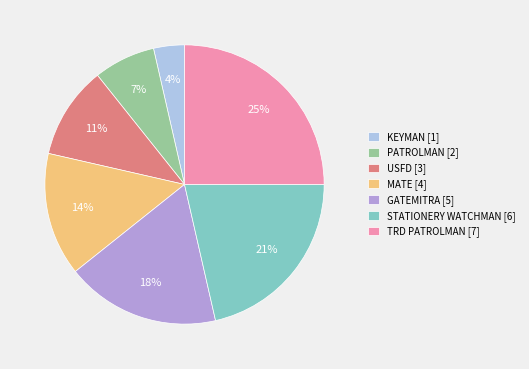

Does STATIONERY WATCHMAN represent more than half of the total?

No